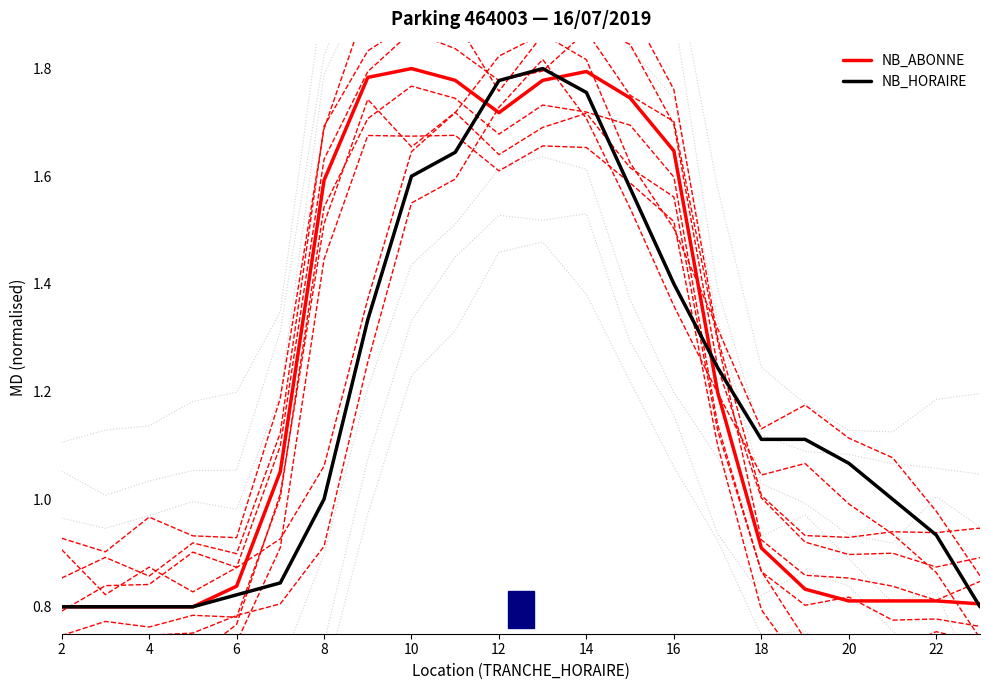

Is it true that NB_HORAIRE equals 1.4 at 20?

False